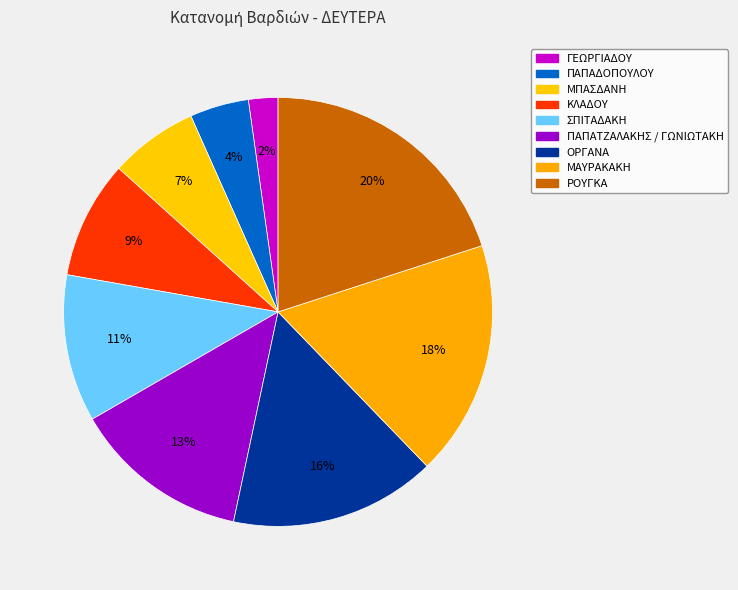

How much of the chart is everything except ΜΑΥΡΑΚΑΚΗ?

82.2%